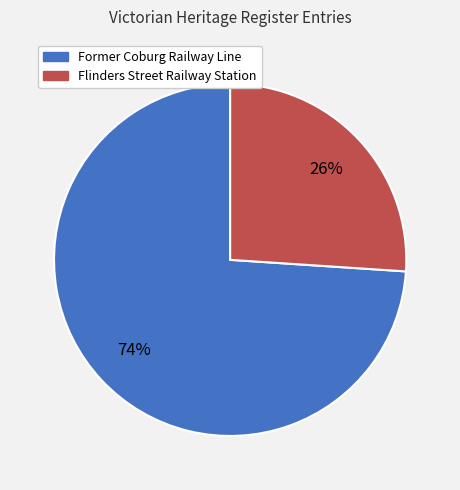

The Flinders Street Railway Station slice represents 26% of the pie. True or false?

True